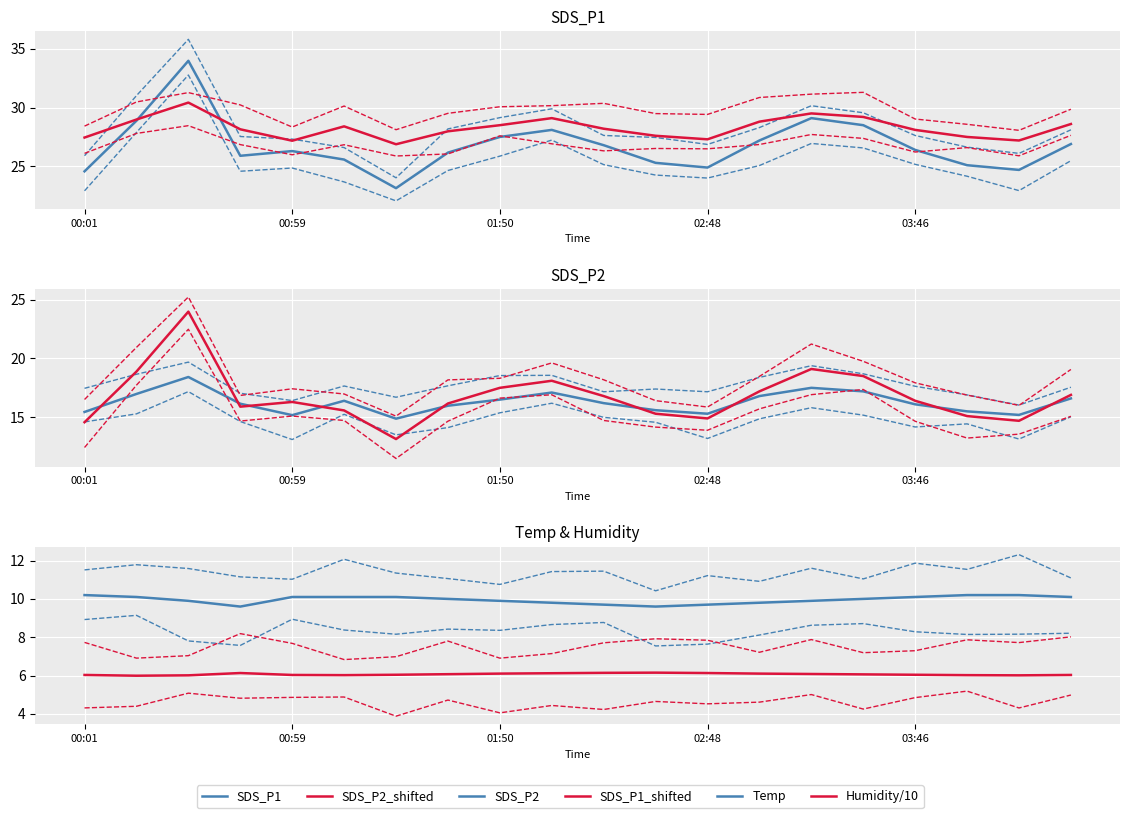

True or false: Temp and Humidity intersect in this chart.

False